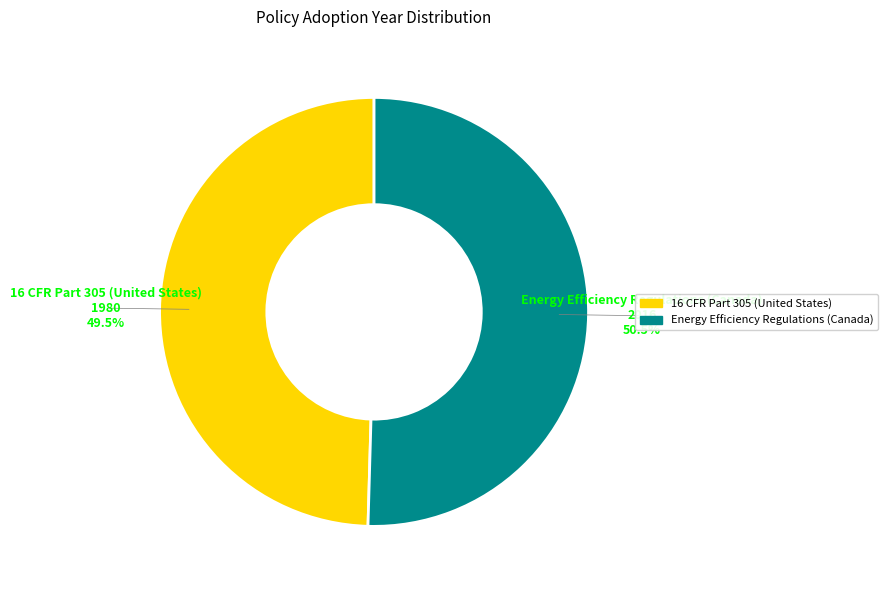

Which category has the smallest portion of the pie?

16 CFR Part 305 (United States)